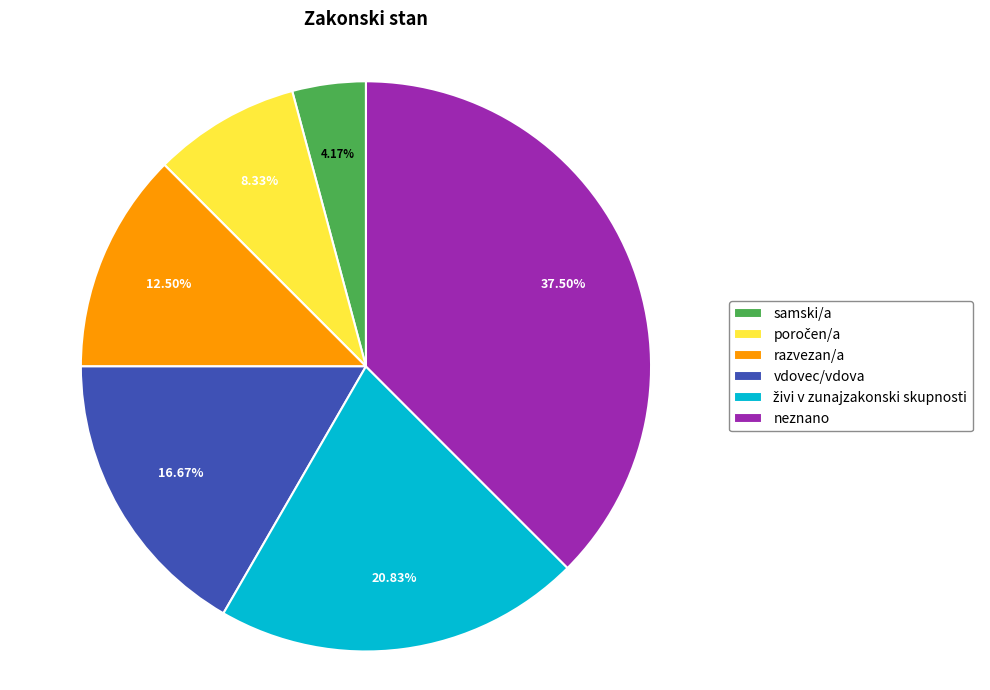

To the nearest percent, what is the average slice percentage?

17%